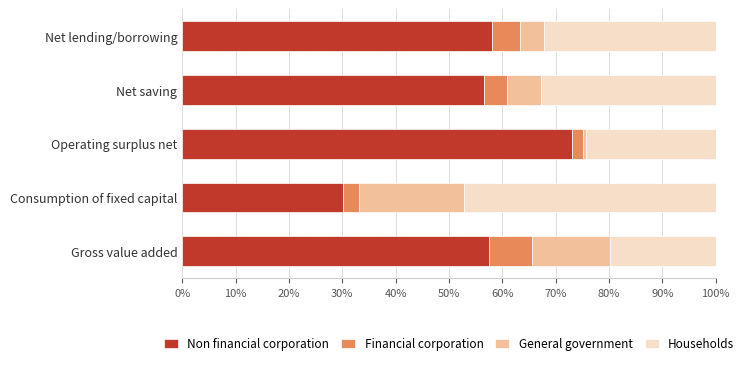

What is the total value across all series at Gross value added?

100.0